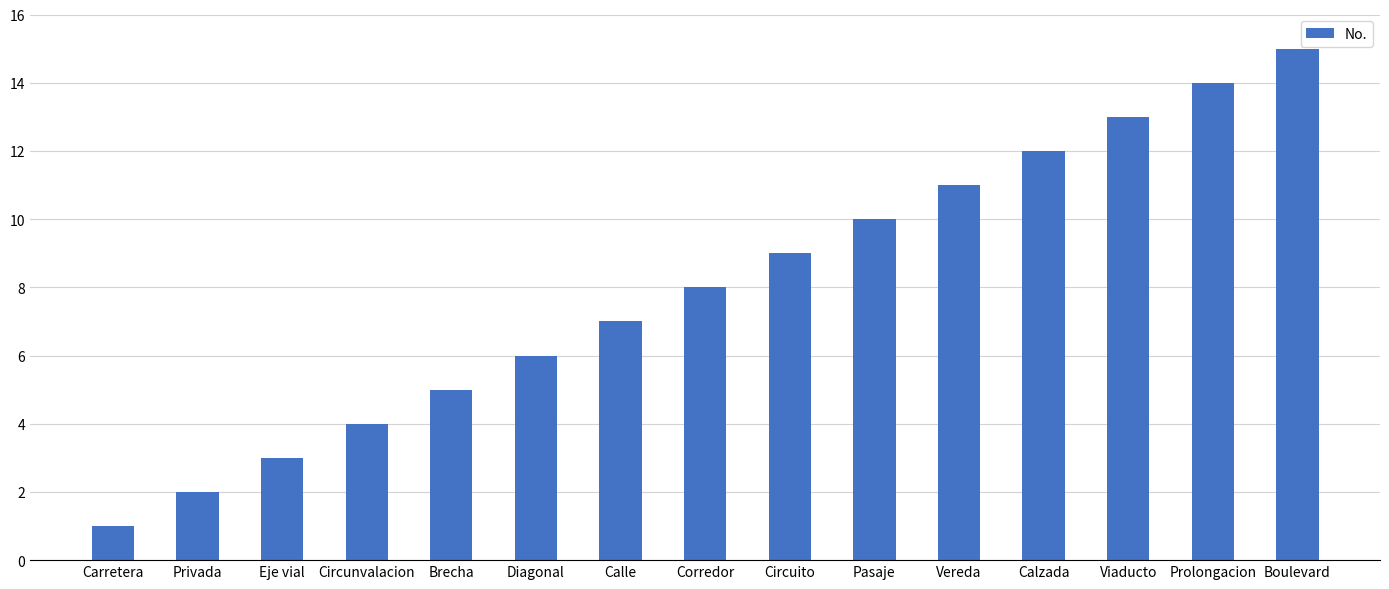

Which has a higher value, Calle or Calzada?

Calzada